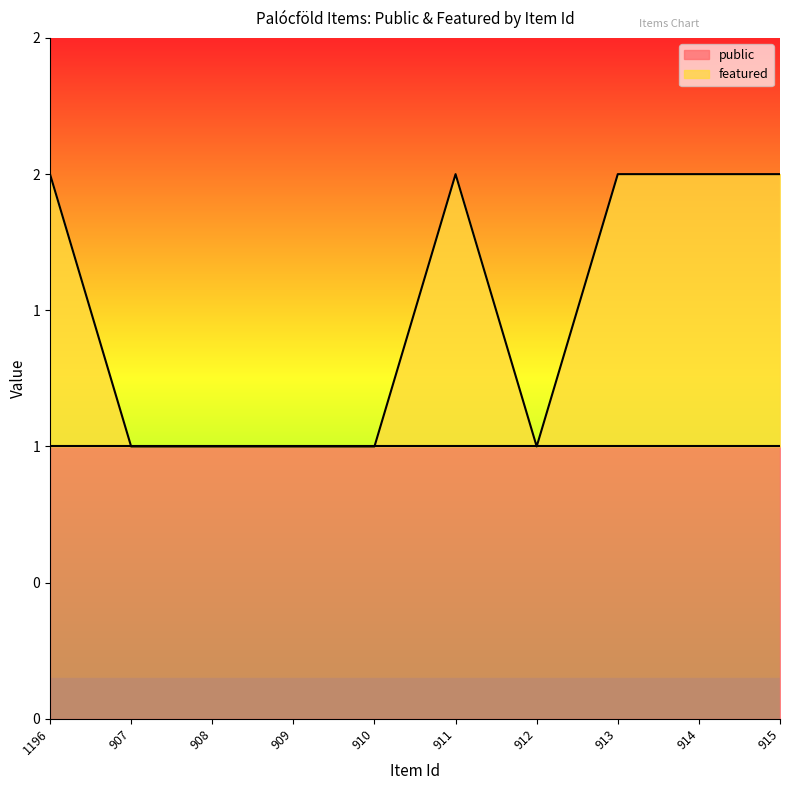

What is the difference between the second highest and second lowest values?

1